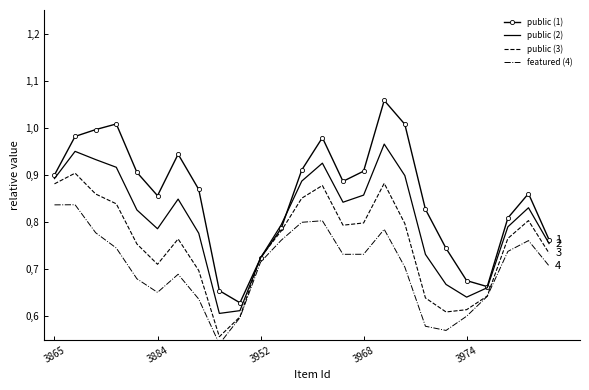

Rank the series by their average value, from highest to lowest.

public (1), public (2), public (3), featured (4)